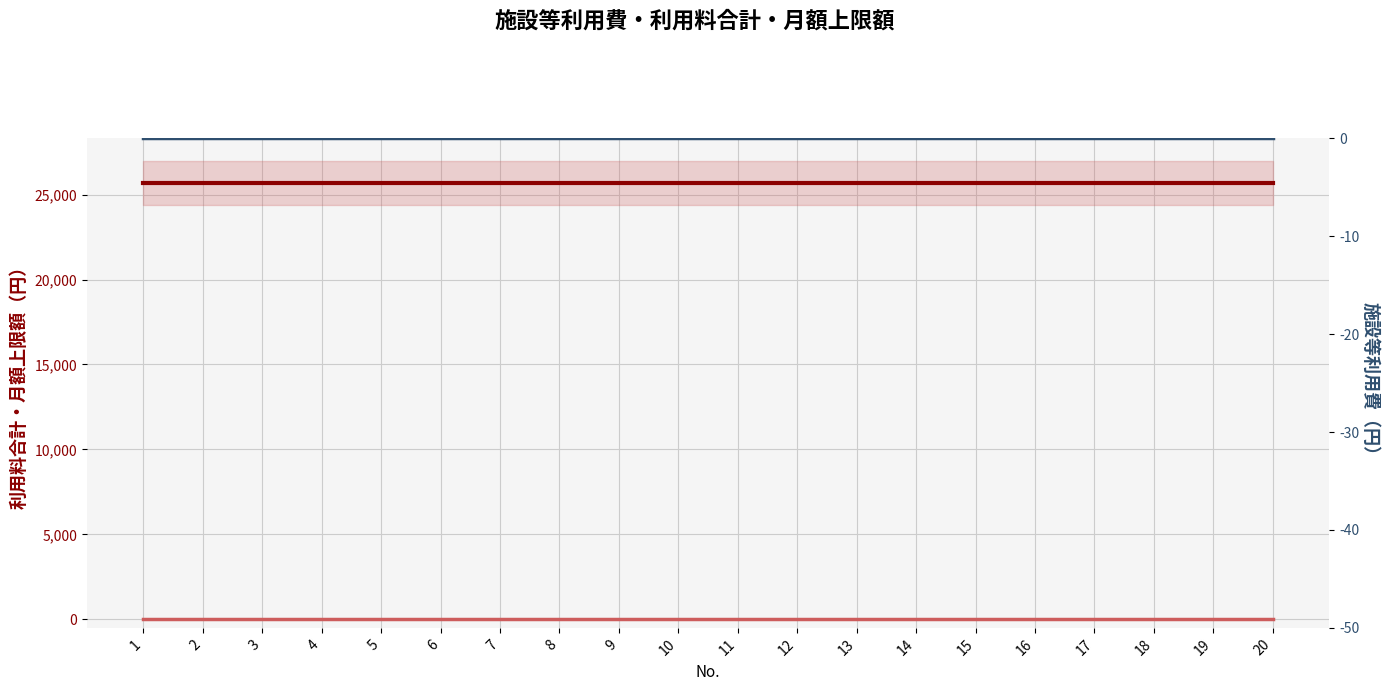

Reading left to right, transcribe all the data shown in this chart.

月額上限額（最大25,700円）: 25700	25700	25700	25700	25700	25700	25700	25700	25700	25700	25700	25700	25700	25700	25700	25700	25700	25700	25700	25700
利用料合計（円）: 0	0	0	0	0	0	0	0	0	0	0	0	0	0	0	0	0	0	0	0
施設等利用費（円）: 0	0	0	0	0	0	0	0	0	0	0	0	0	0	0	0	0	0	0	0